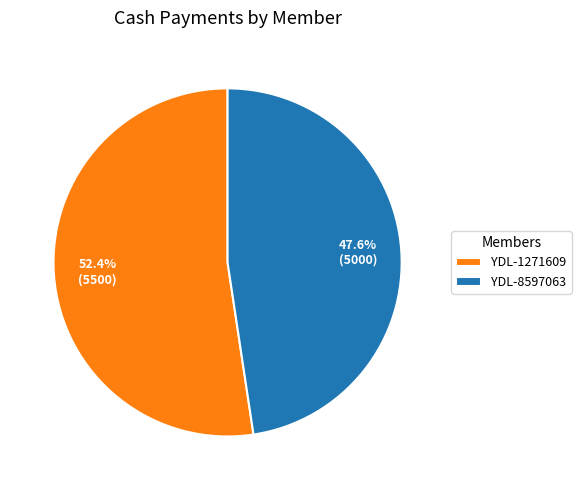

Combined, do YDL-1271609 and YDL-8597063 account for over 50%?

Yes